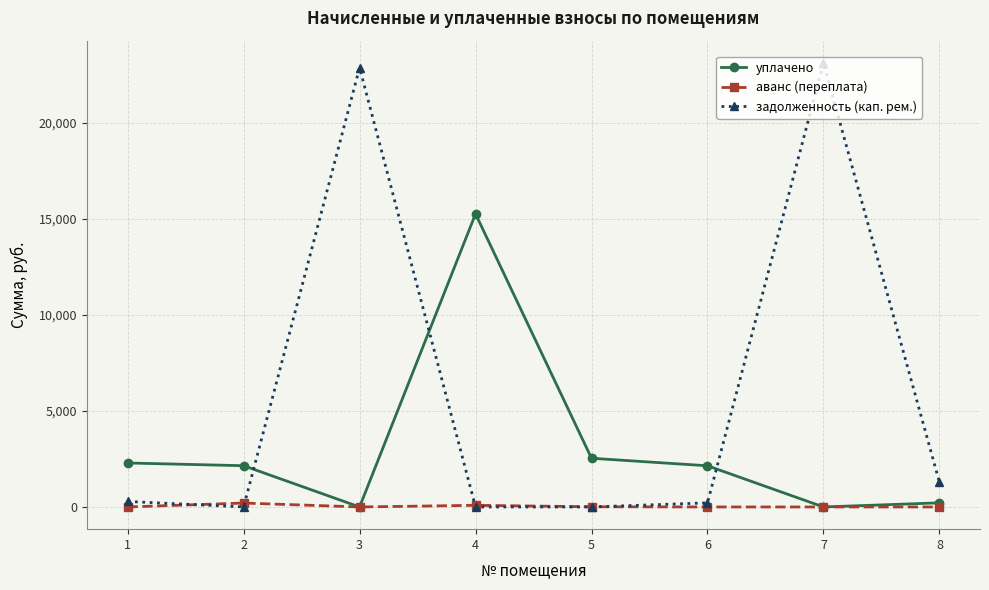

Which series has the largest total across all categories?

задолженность (кап. рем.)